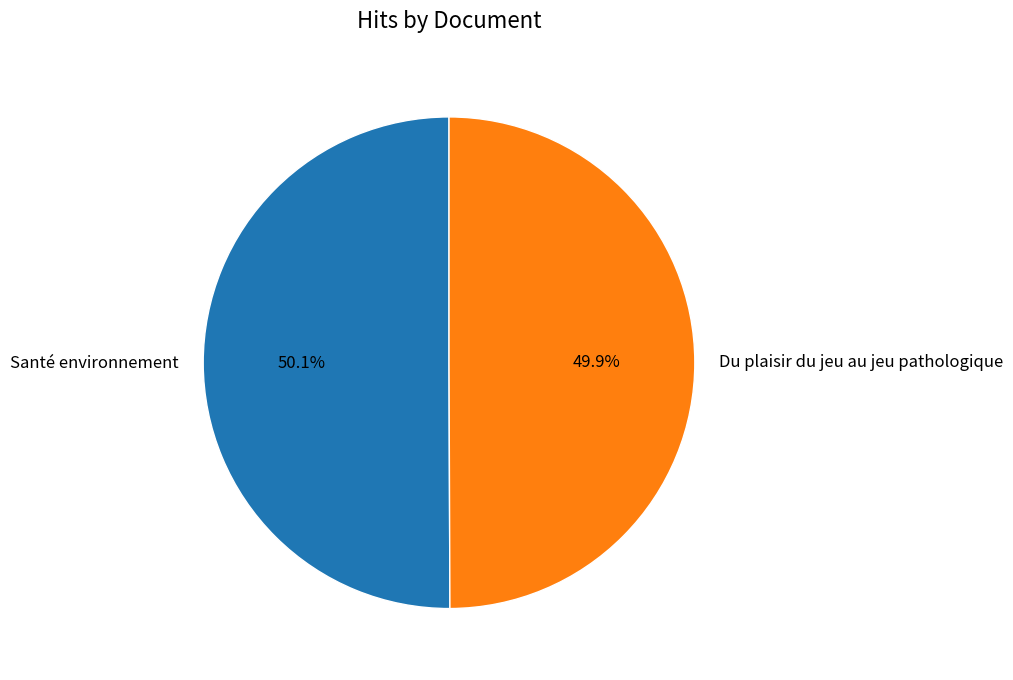

To the nearest percent, what percentage of the pie is Du plaisir du jeu au jeu pathologique?

50%